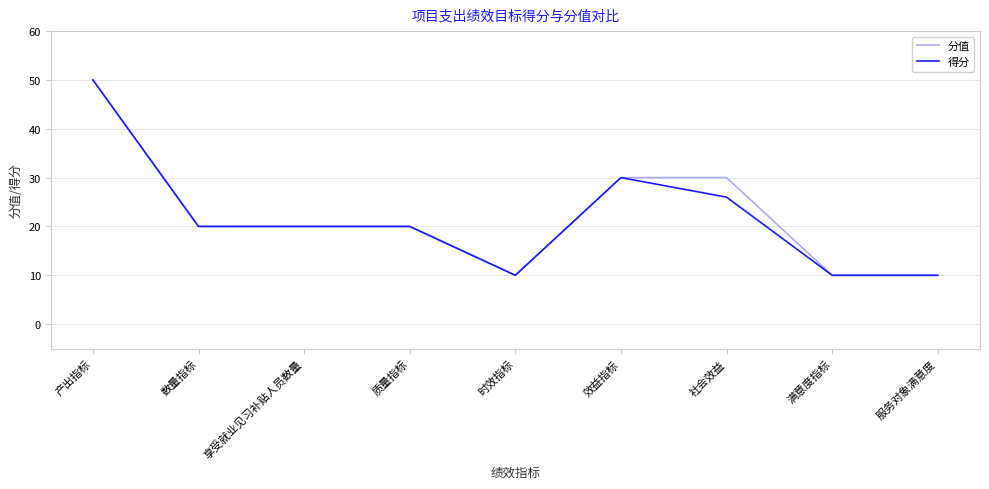

At which category is the sum across all series the highest?

产出指标